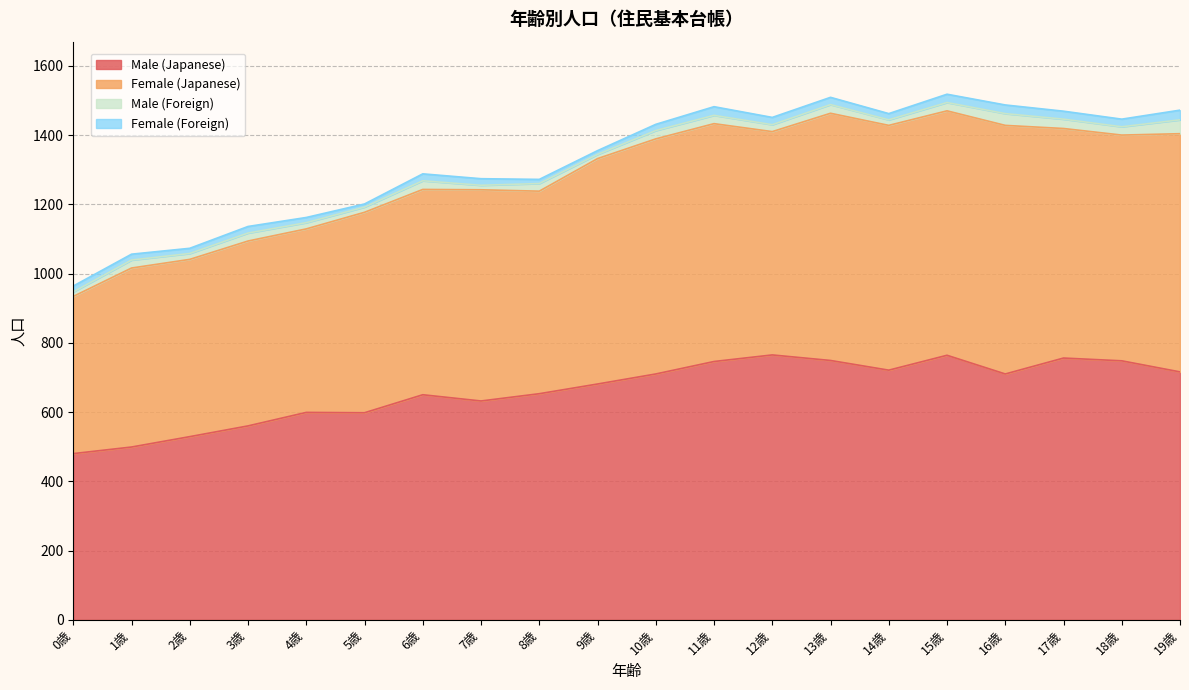

What are all the series names shown in the legend?

Male (Japanese), Female (Japanese), Male (Foreign), Female (Foreign)